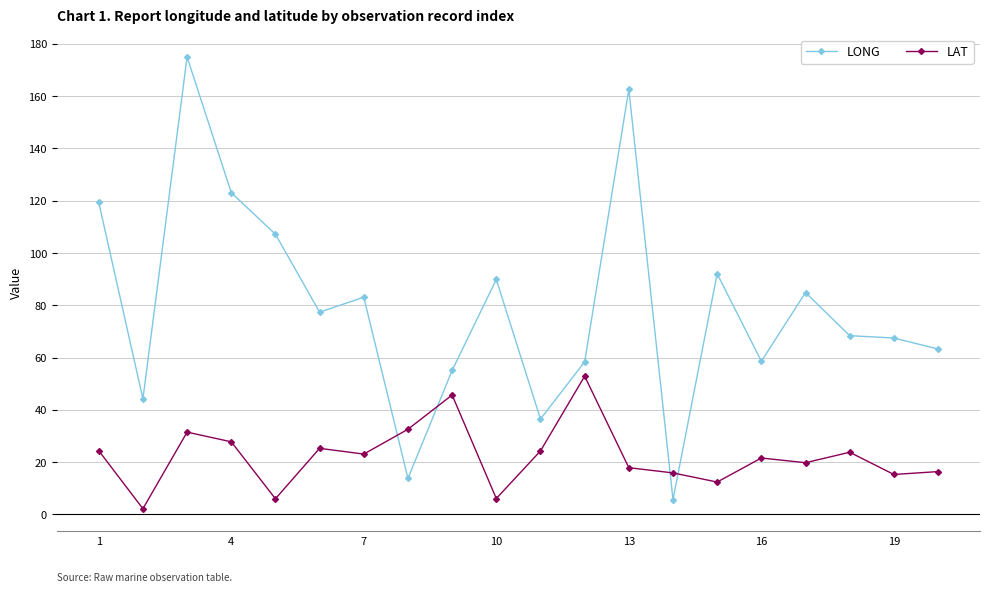

Rank the series by their average value, from lowest to highest.

LAT, LONG